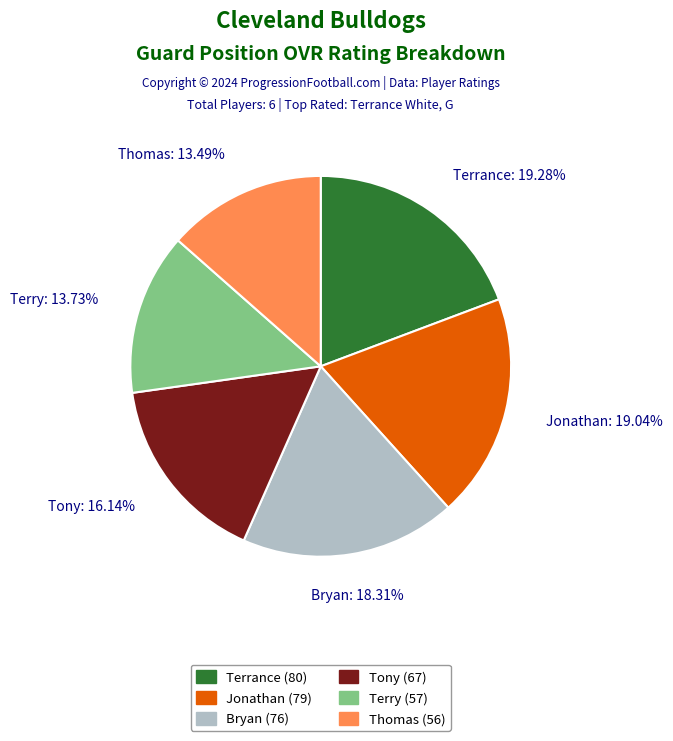

What percentage is the Terrance slice, to the nearest percent?

19%